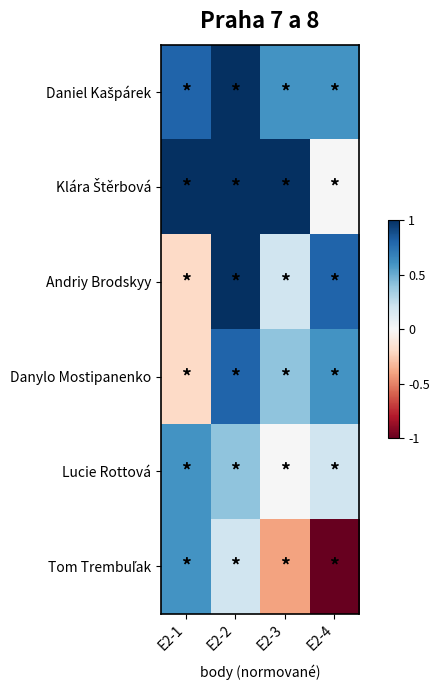

At which category is the sum across all series the highest?

E2-2